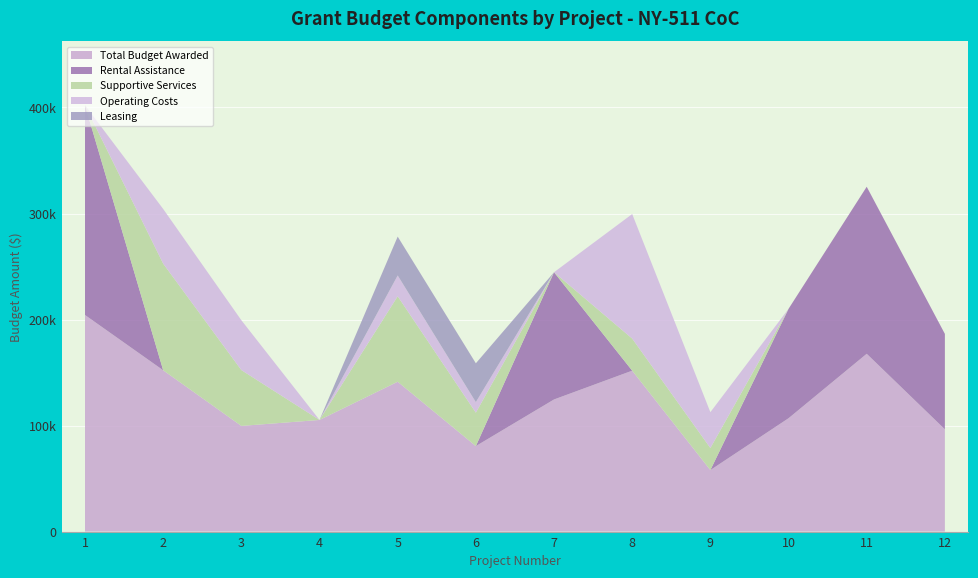

Reading left to right, transcribe all the data shown in this chart.

Total Budget Awarded: 1=204266	2=152146	3=99677	4=105297	5=141343	6=80637	7=124610	8=151770	9=58003	10=106896	11=167695	12=96451
Rental Assistance: 1=197820	2=0	3=0	4=0	5=0	6=0	7=120000	8=0	9=0	10=103200	11=157548	12=90000
Supportive Services: 1=0	2=100568	3=52652	4=0	5=80573	6=31500	7=0	8=30250	9=20800	10=0	11=0	12=0
Operating Costs: 1=0	2=51578	3=47025	4=0	5=19648	6=9929	7=0	8=117477	9=33810	10=0	11=0	12=0
Leasing: 1=0	2=0	3=0	4=0	5=36667	6=36667	7=0	8=0	9=0	10=0	11=0	12=0